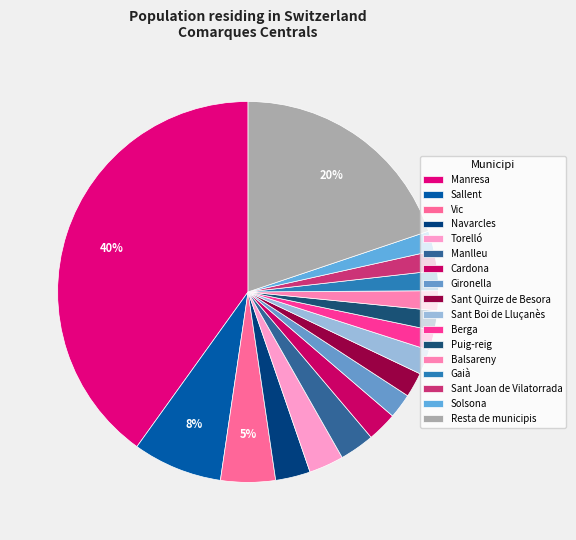

Approximately how many times larger is the value at Navarcles compared to Solsona?

1.8